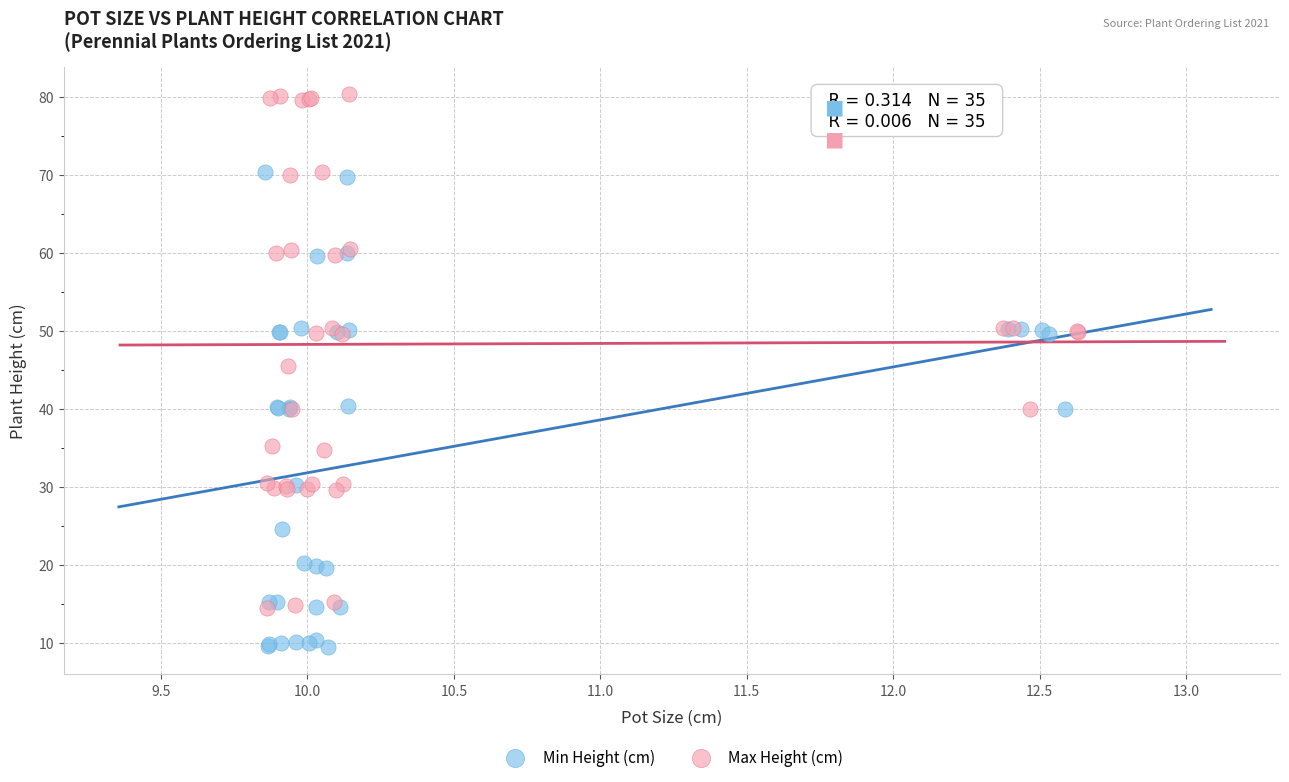

Which series has the widest spread of Y values?

Max Height (cm)